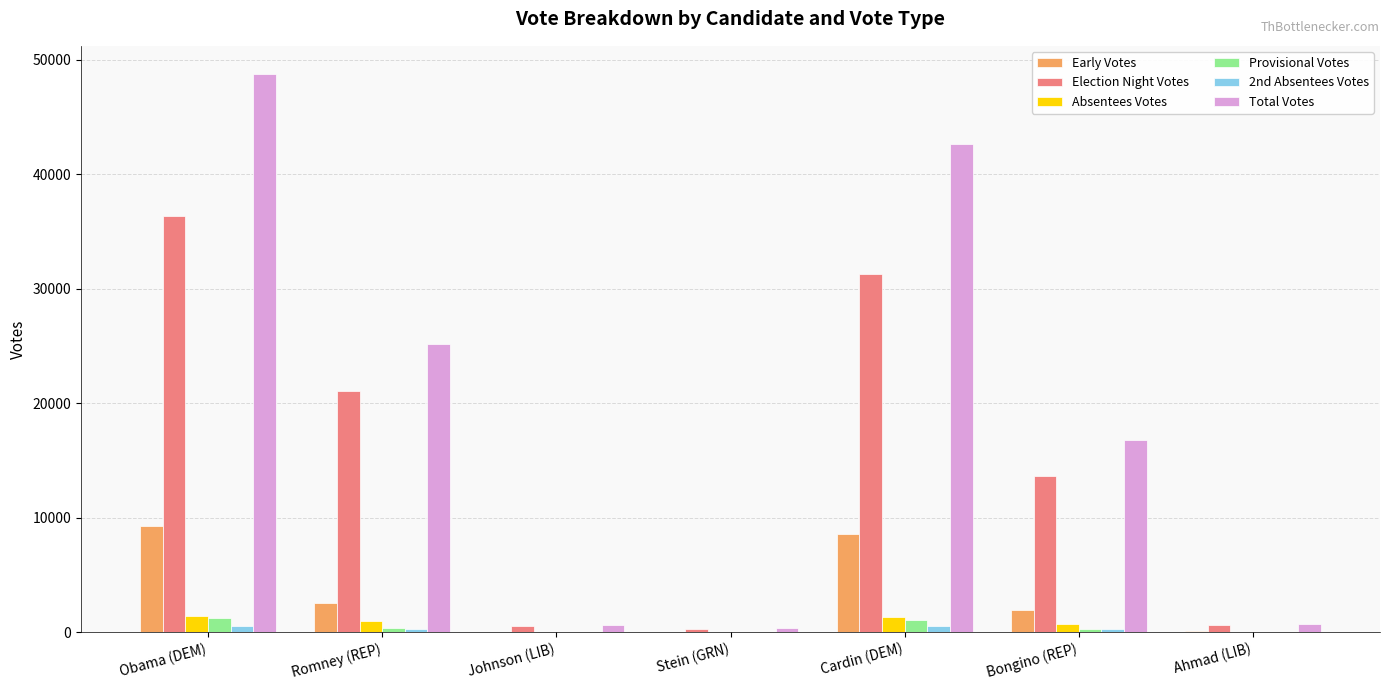

What is the spread (max minus min) of values at Obama (DEM)?

48213